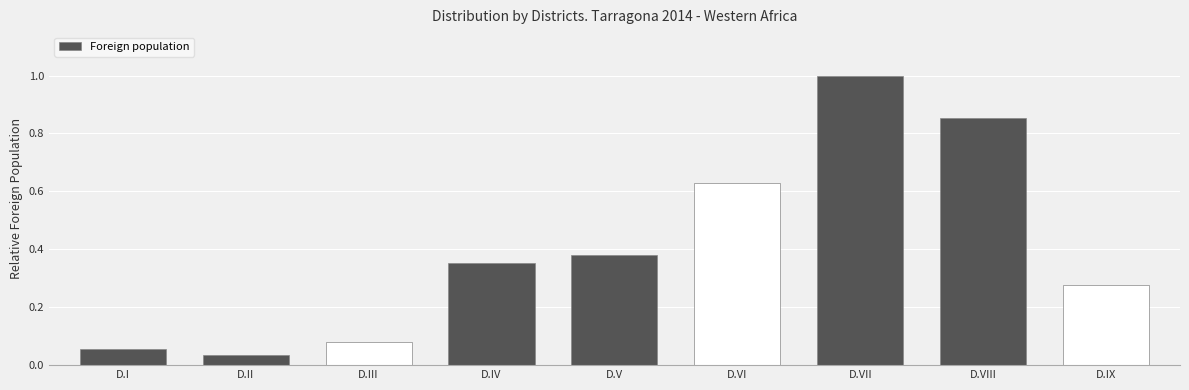

Rank the categories by value from highest to lowest.

D.VII, D.VIII, D.VI, D.V, D.IV, D.IX, D.III, D.I, D.II